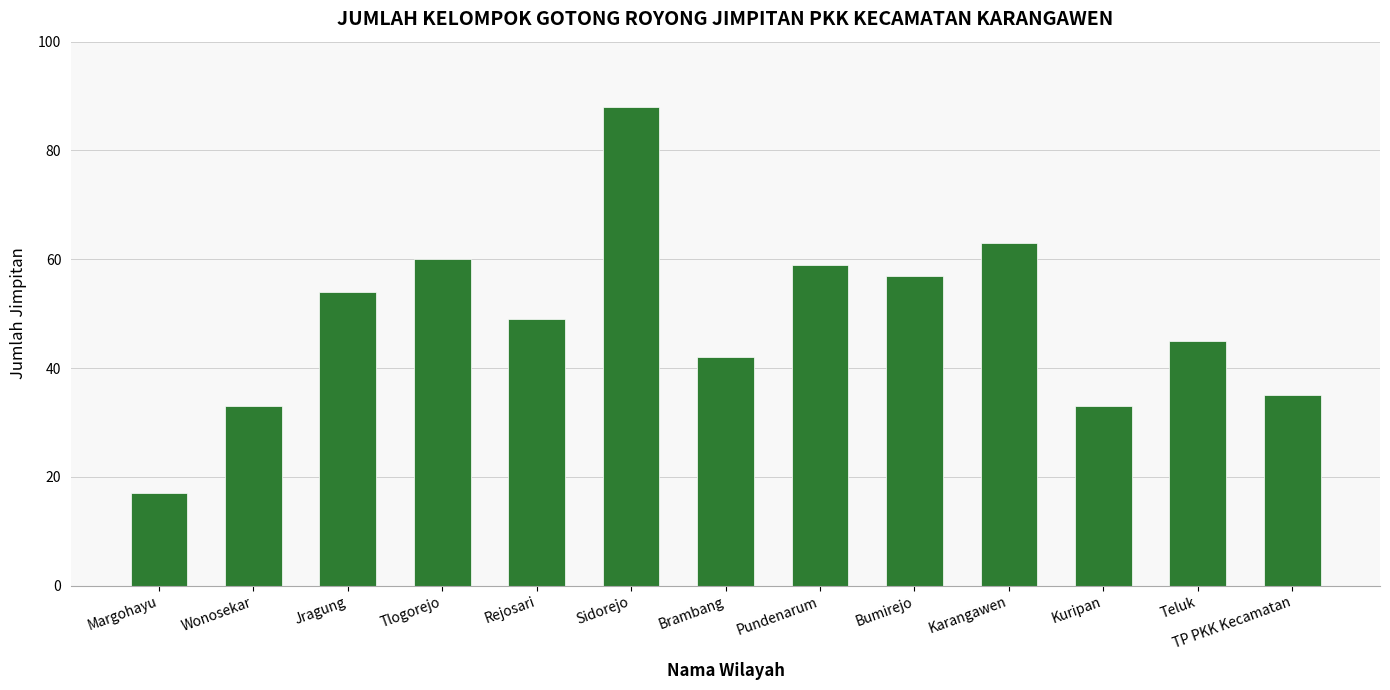

Which label corresponds to the largest value in the chart?

Sidorejo